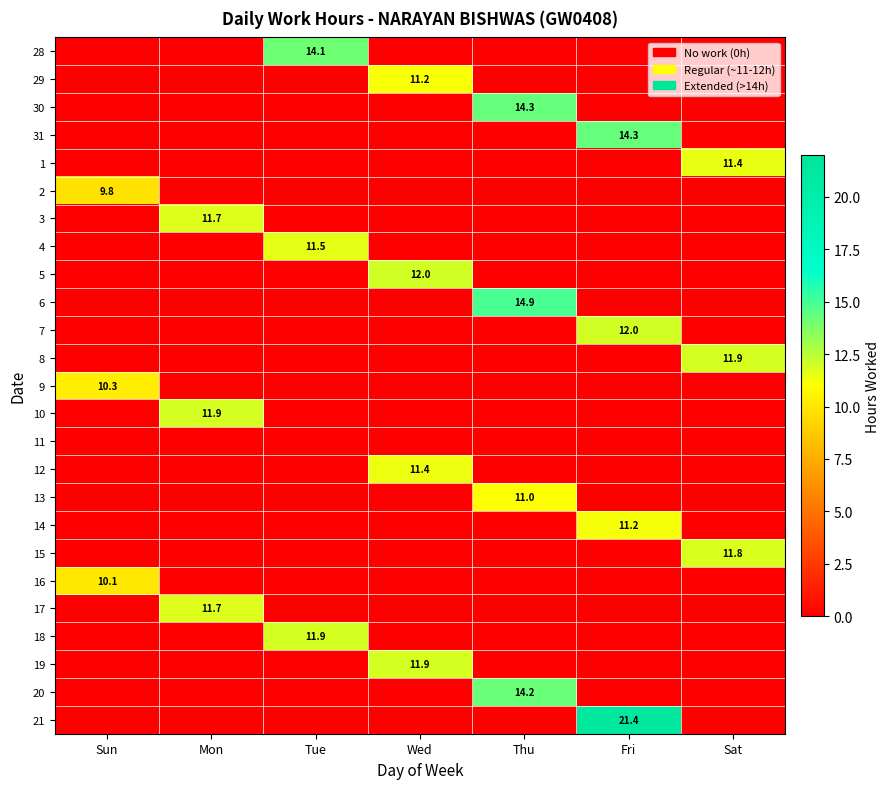

The value of 7 at Wed is 0.0. True or false?

True